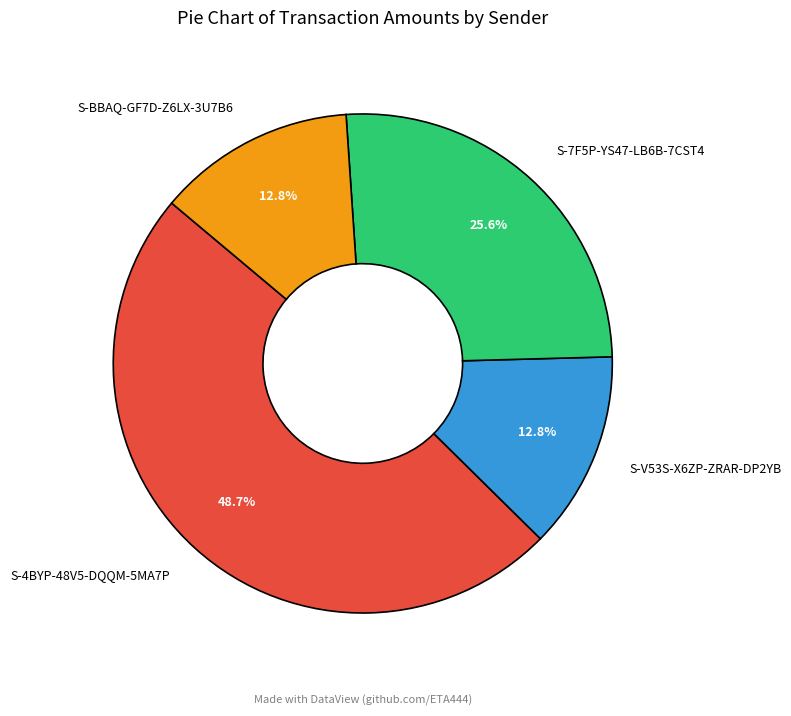

Which slice is the largest?

S-4BYP-48V5-DQQM-5MA7P